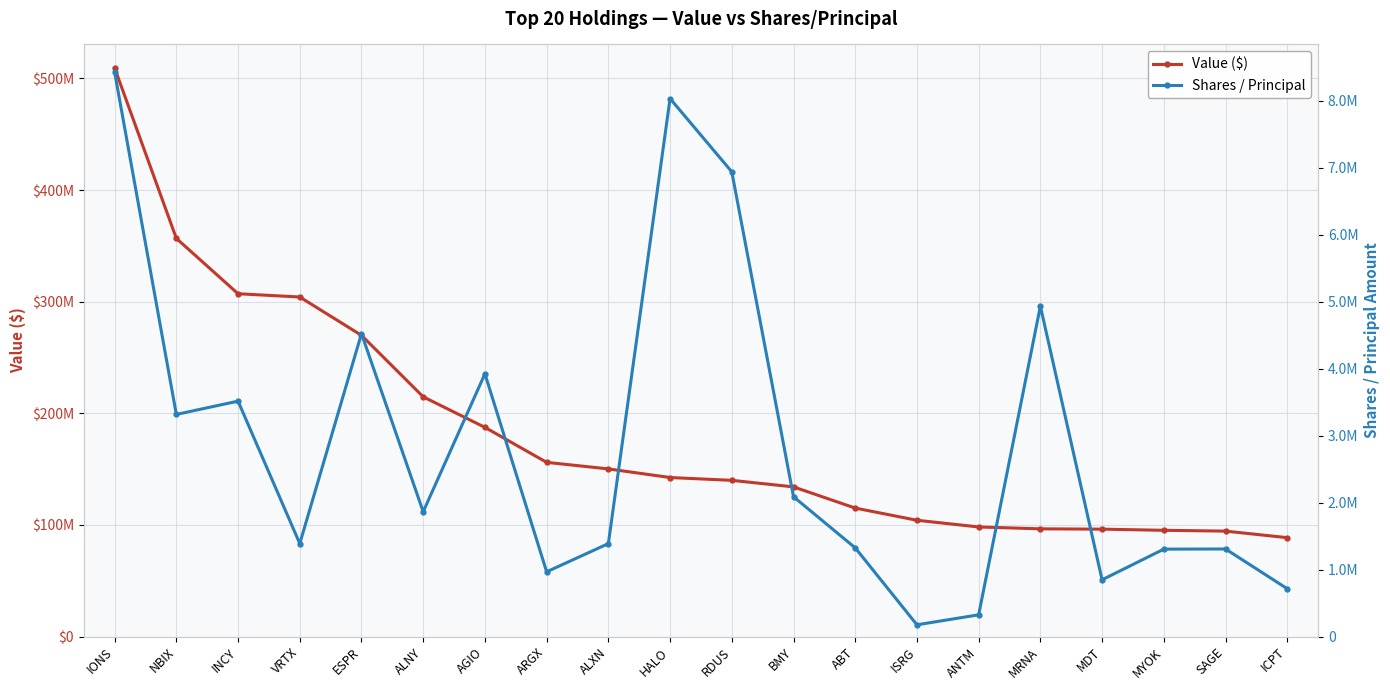

What value does the Shares / Principal series have at ANTM?

325174